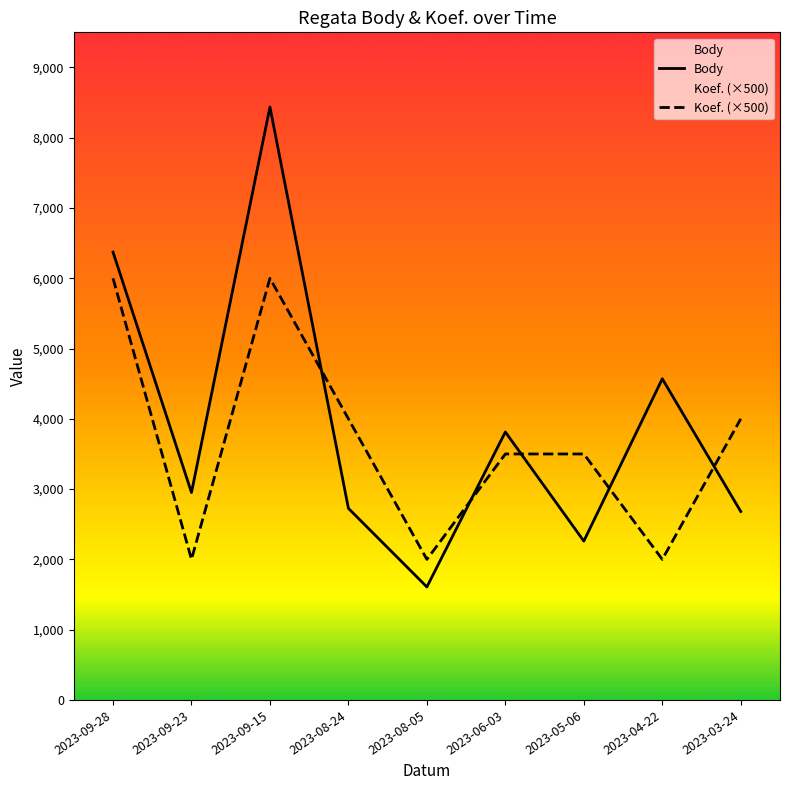

Which series has the widest spread of values?

Body